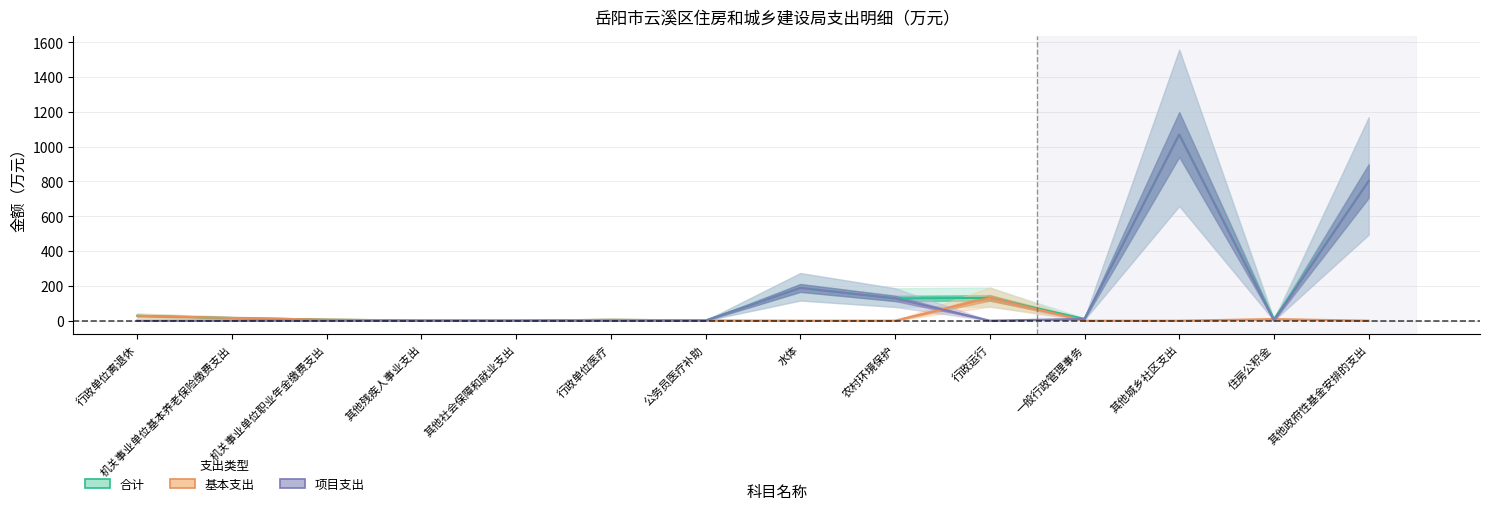

At 公务员医疗补助, list the series in order from largest to smallest.

合计, 基本支出, 项目支出